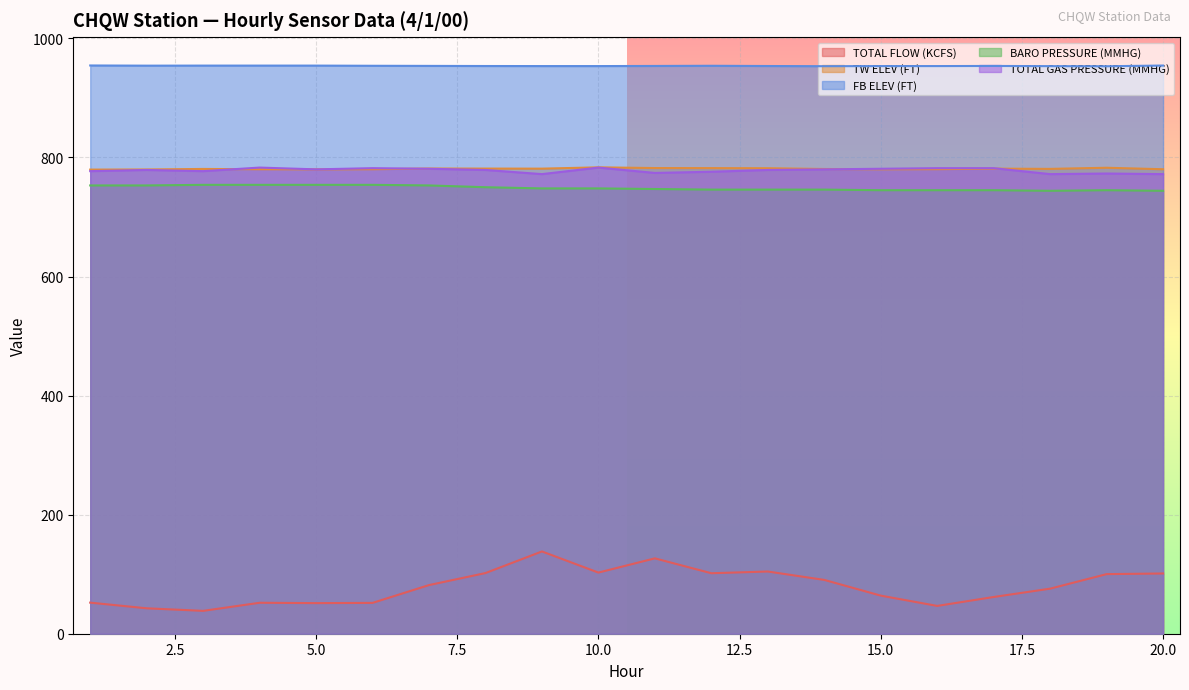

True or false: TW ELEV (FT) and BARO PRESSURE (MMHG) cross at least once.

False